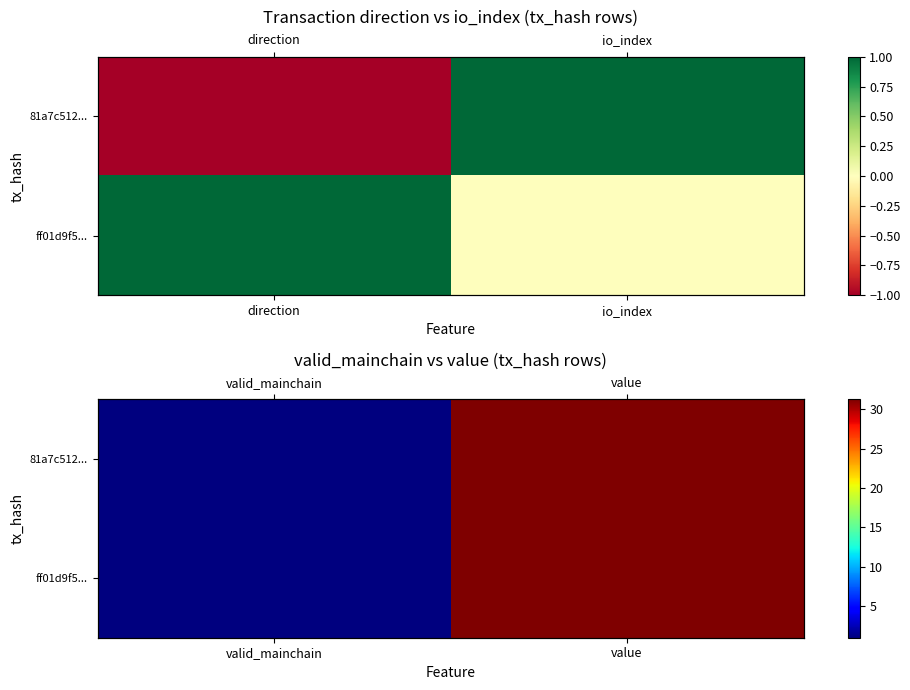

What is the minimum value for ff01d9f5...?

1.0